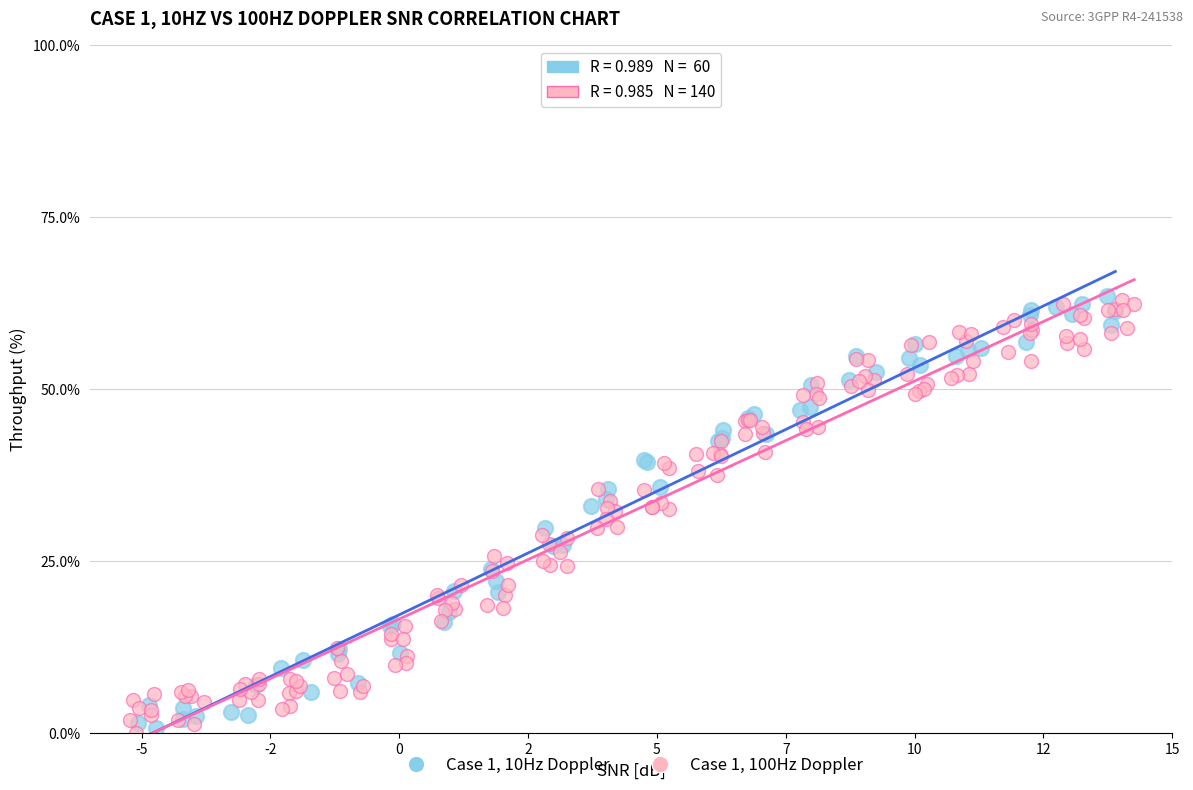

What are all the series names shown in the legend?

Case 1, 10Hz Doppler, Case 1, 100Hz Doppler